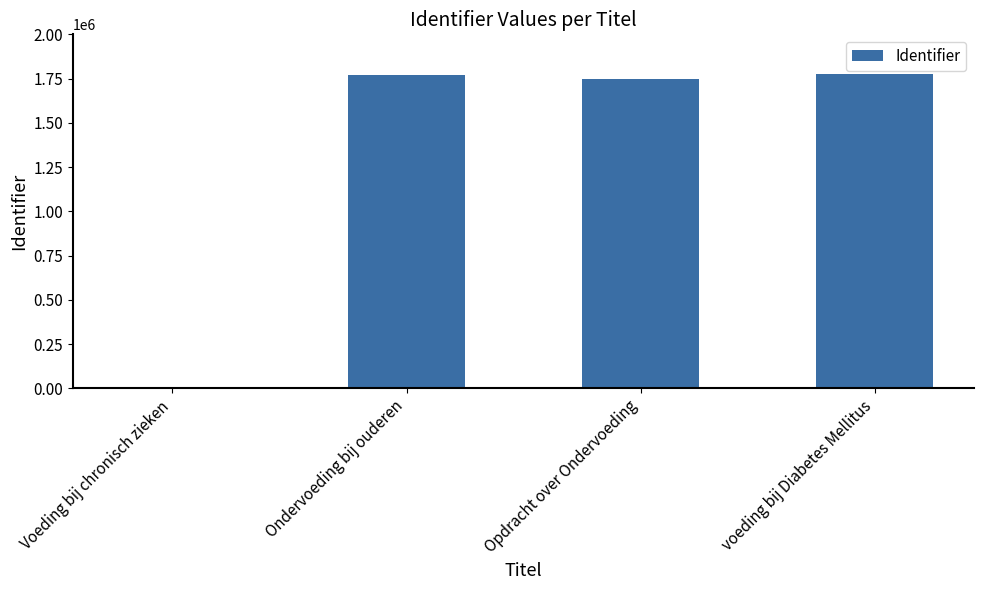

What is the sum of the values at Opdracht over Ondervoeding and voeding bij Diabetes Mellitus?

3522082